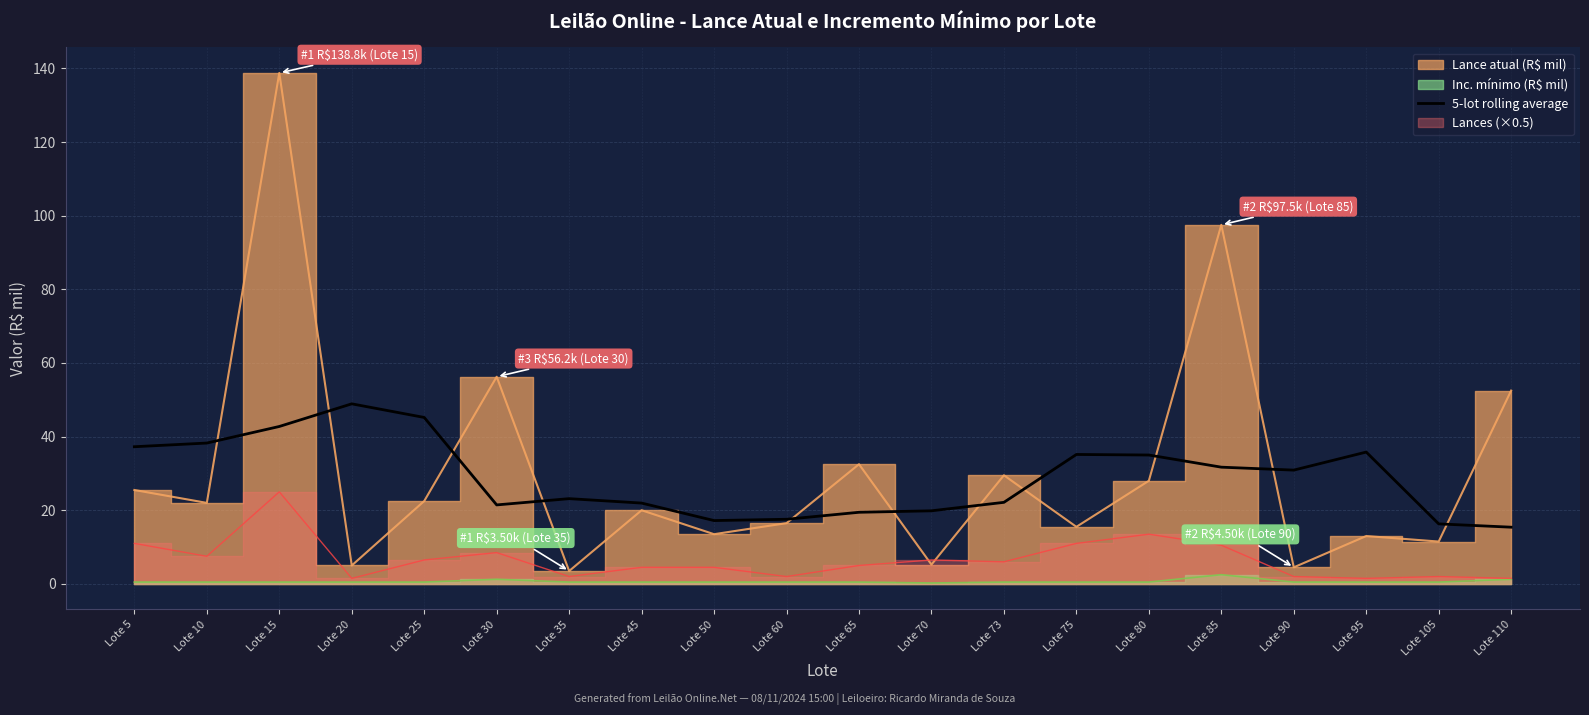

Where is the data nearest to the value 32?

Lote 85